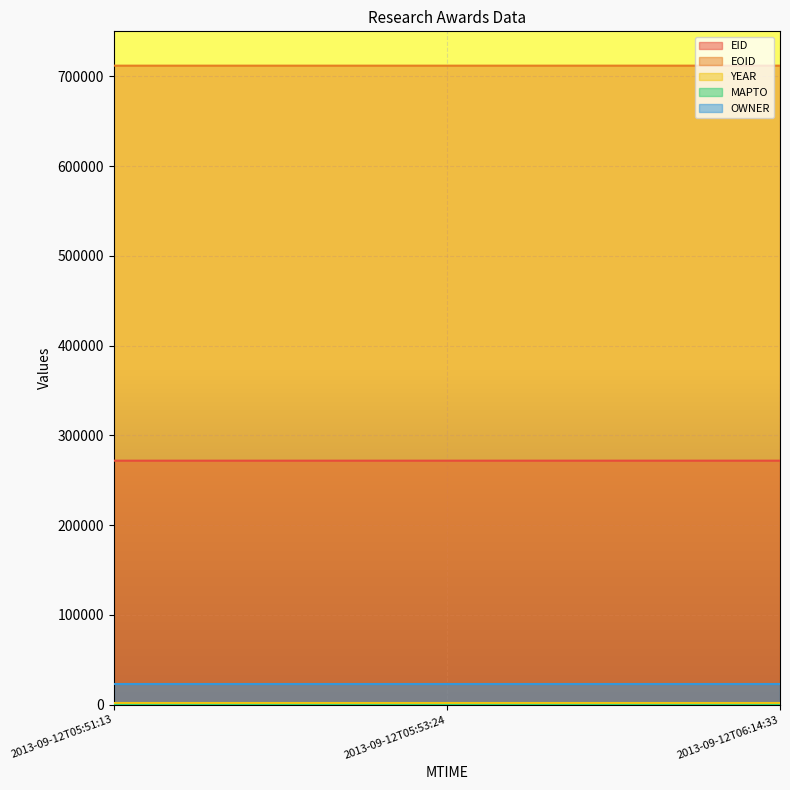

The YEAR series shows 2012 at 2013-09-12T05:51:13. True or false?

True